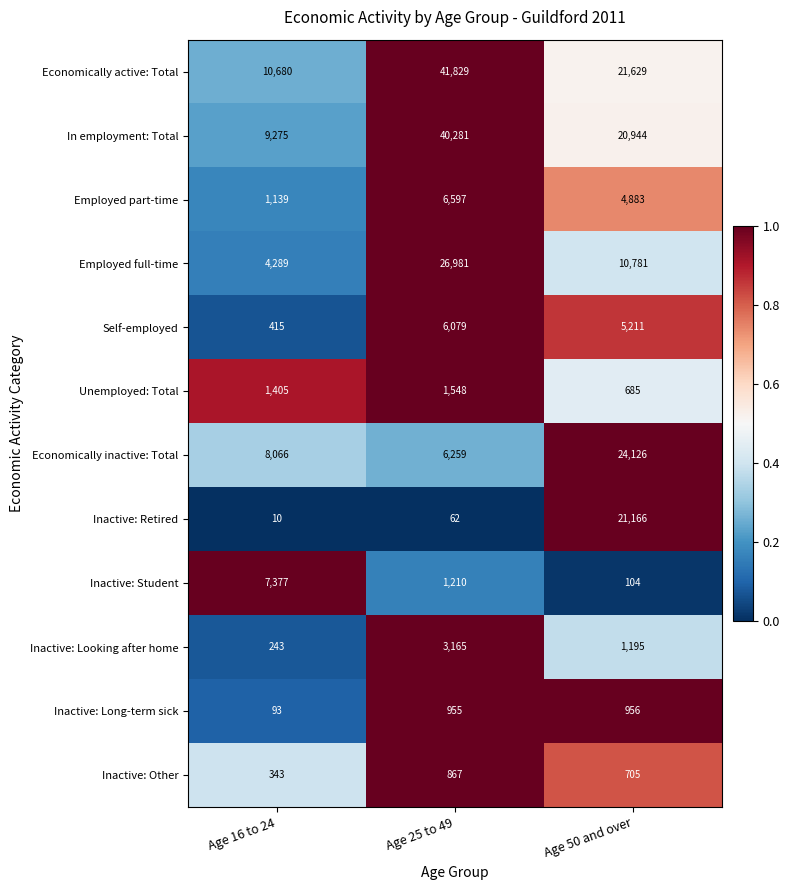

Rank the series by their maximum value, from lowest to highest.

Inactive: Other, Inactive: Long-term sick, Unemployed: Total, Inactive: Looking after home, Self-employed, Employed part-time, Inactive: Student, Inactive: Retired, Economically inactive: Total, Employed full-time, In employment: Total, Economically active: Total